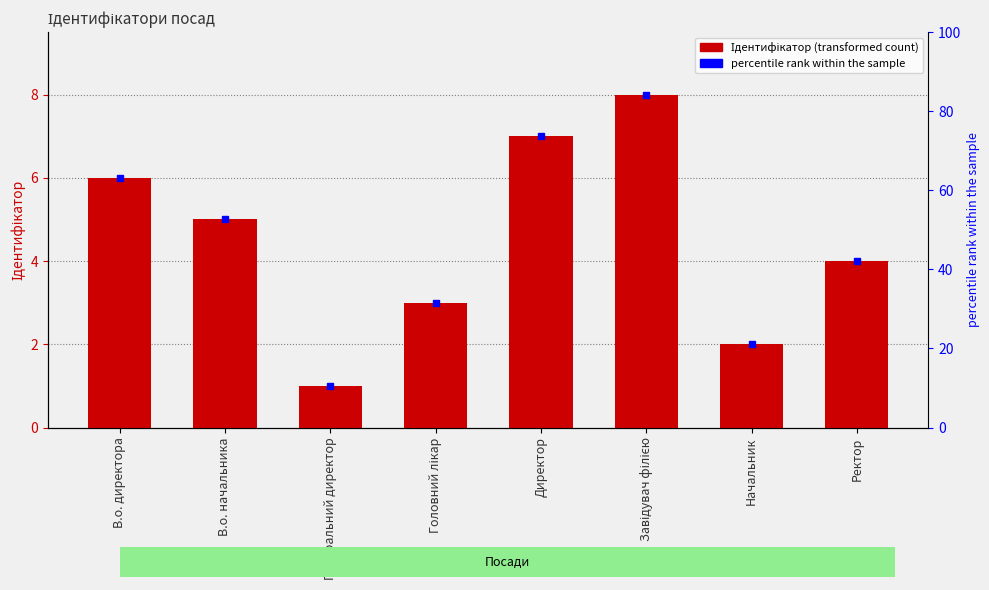

What is the label of the 7th bar from the right?

В.о. начальника